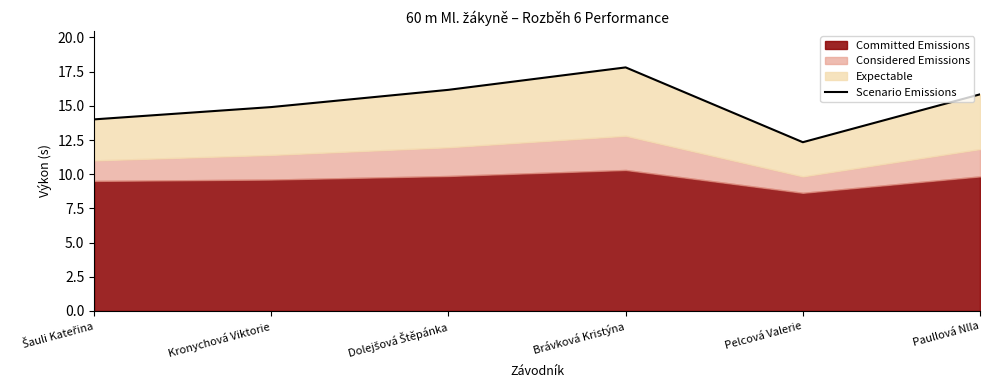

At which category does the data reach its first local valley?

Pelcová Valerie